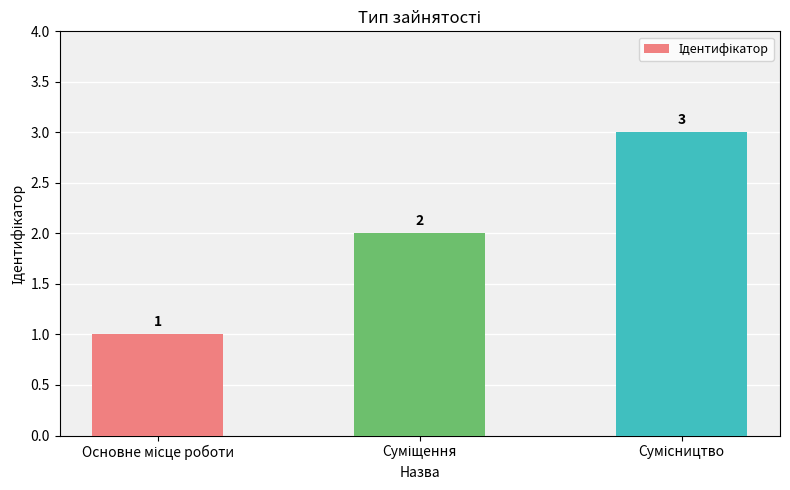

How many values are between 1 and 3?

3